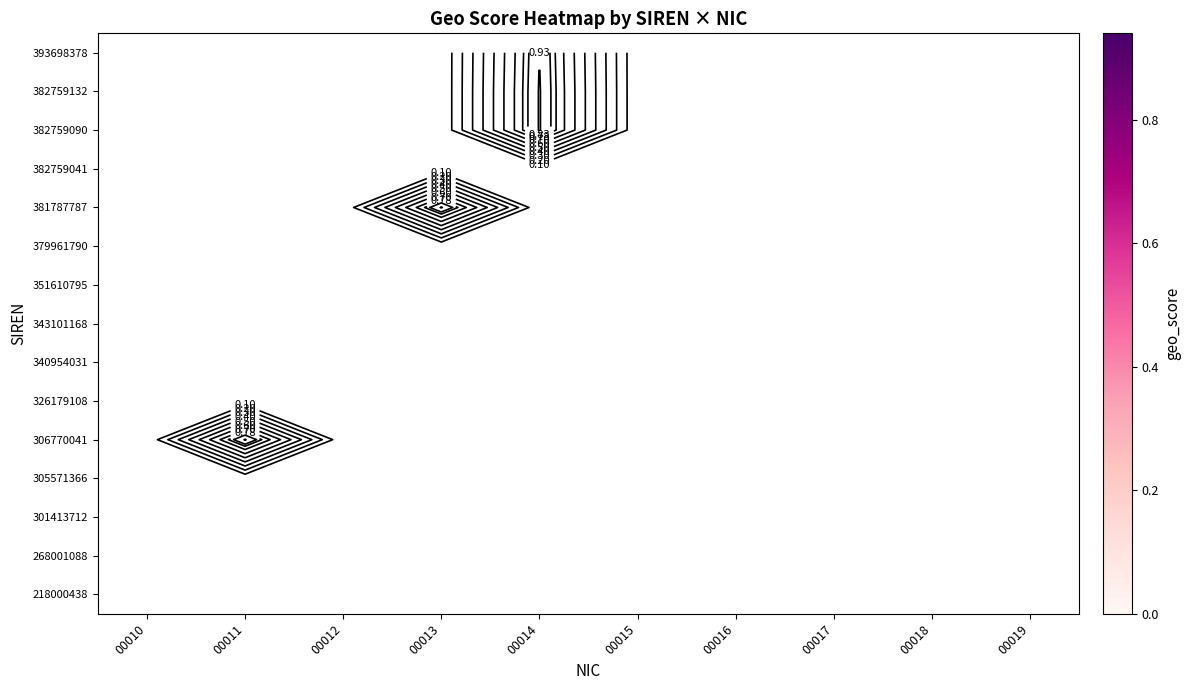

List the labels in order of 301413712 value, largest first.

00010, 00011, 00012, 00013, 00014, 00015, 00016, 00017, 00018, 00019